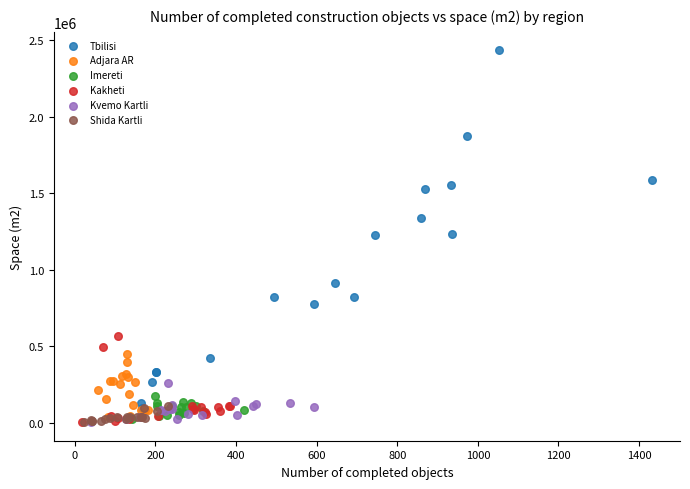

Which series contains the highest Y value?

Tbilisi